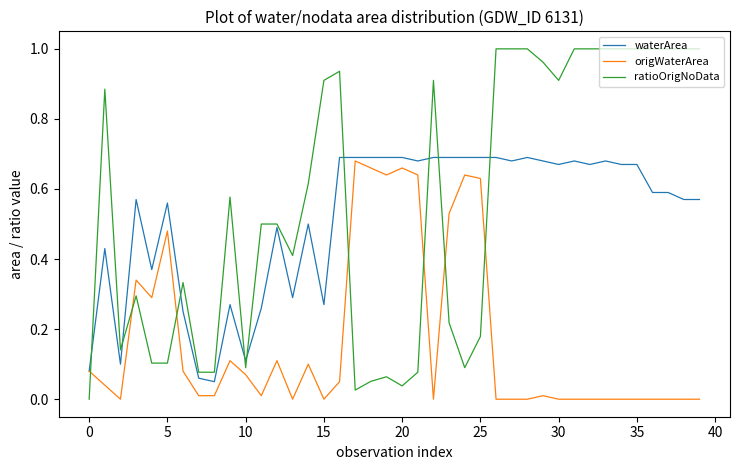

Which series has the widest spread of values?

ratioOrigNoData